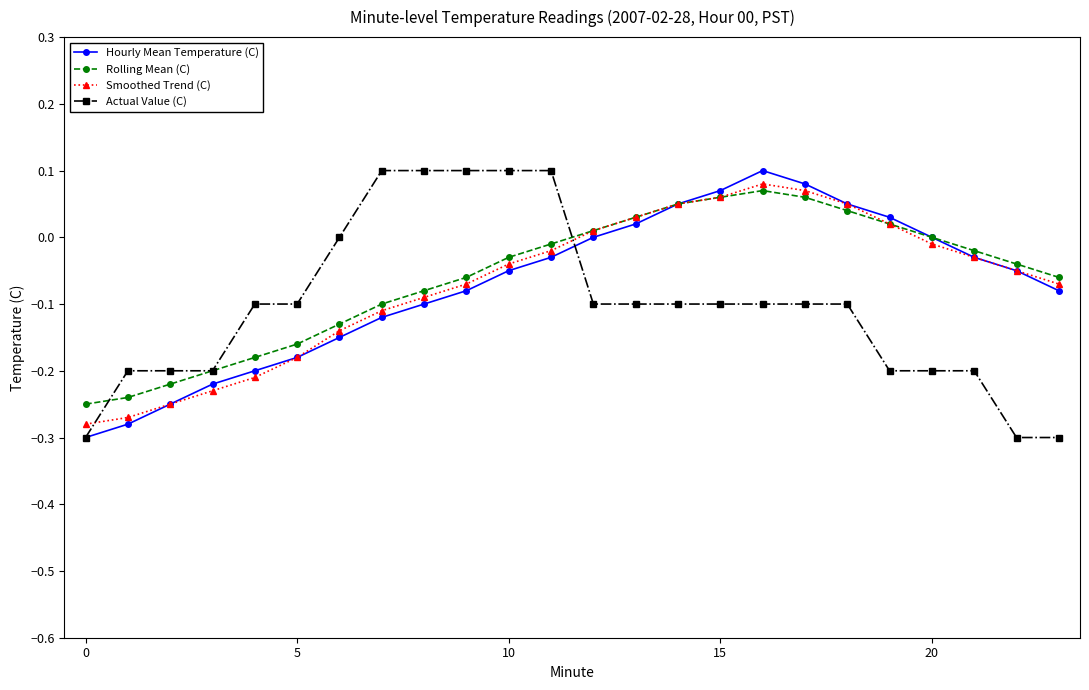

True or false: Smoothed Trend (C) and Actual Value (C) intersect in this chart.

True